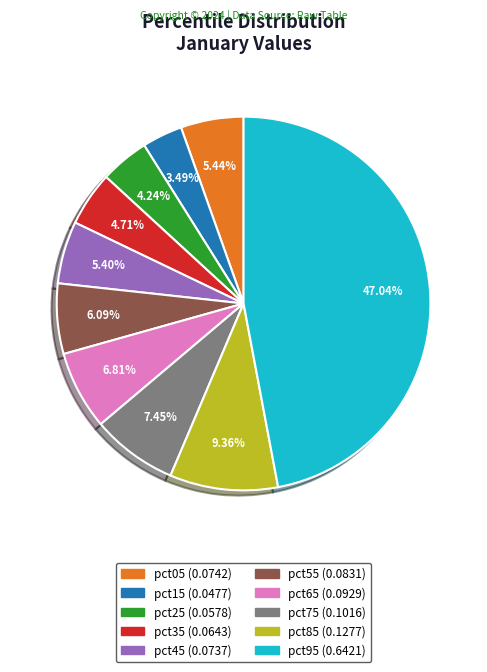

Is the sum of pct45 and pct85 greater than half?

No